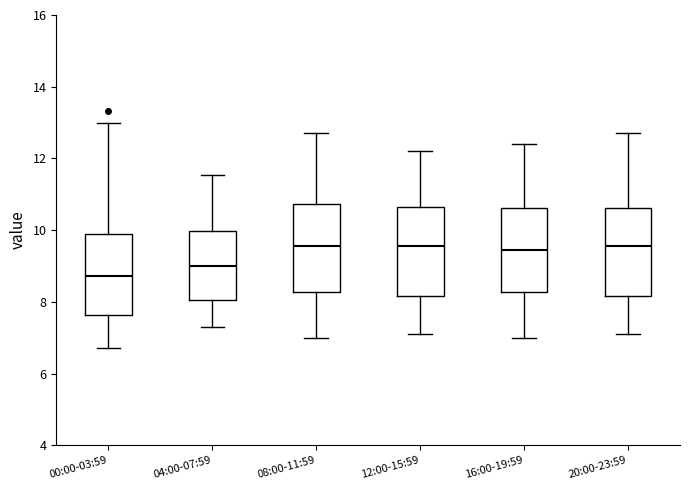

Where does the lower whisker of the box for 00:00-03:59 end on the y-axis? The values are not printed on the chart, so give them approximately, as read against the axis.

6.8